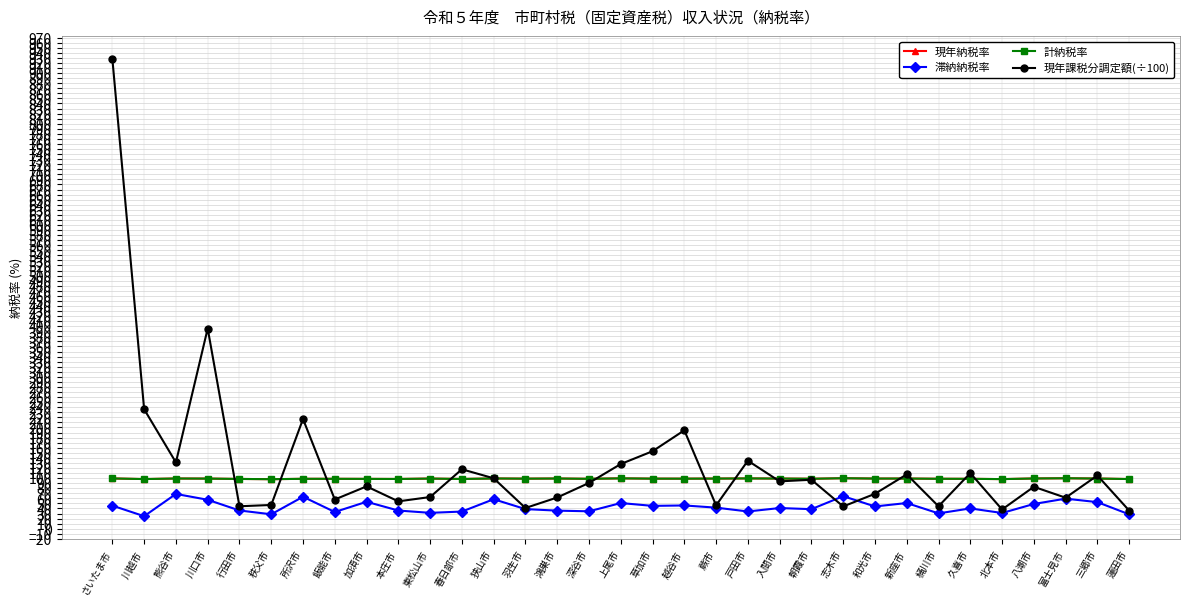

Does the chart display data point markers on the line(s)?

Yes